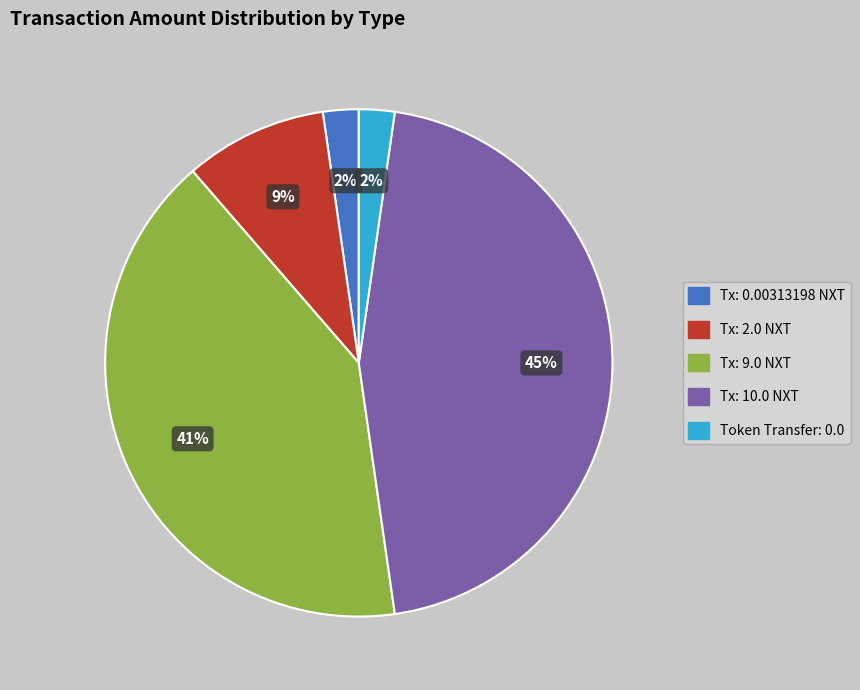

To the nearest percent, what is the difference between the largest and smallest slice percentages?

43%